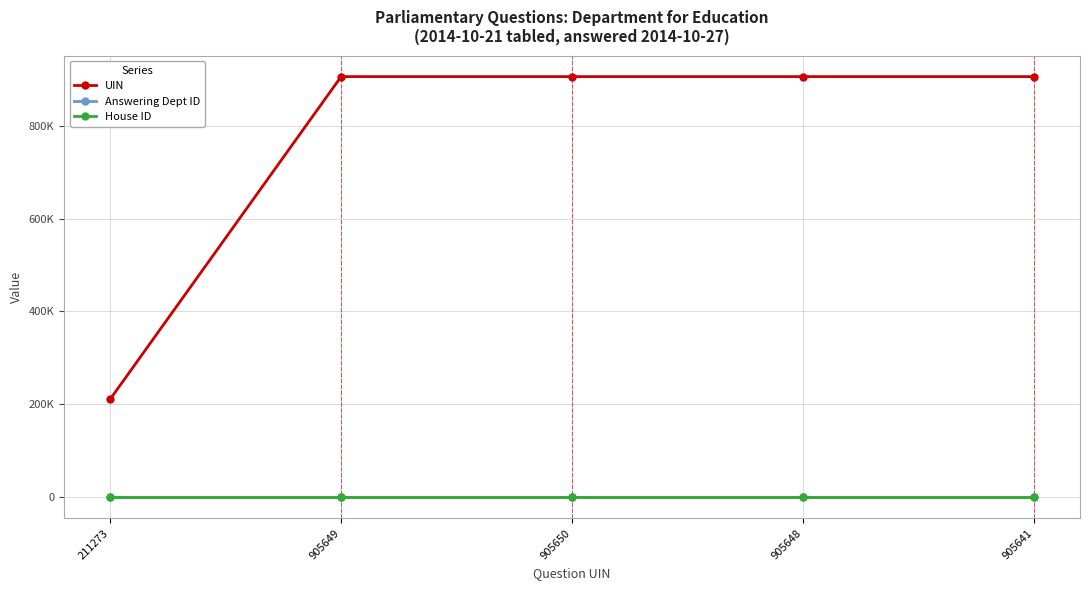

What are all the series names shown in the legend?

UIN, Answering Dept ID, House ID